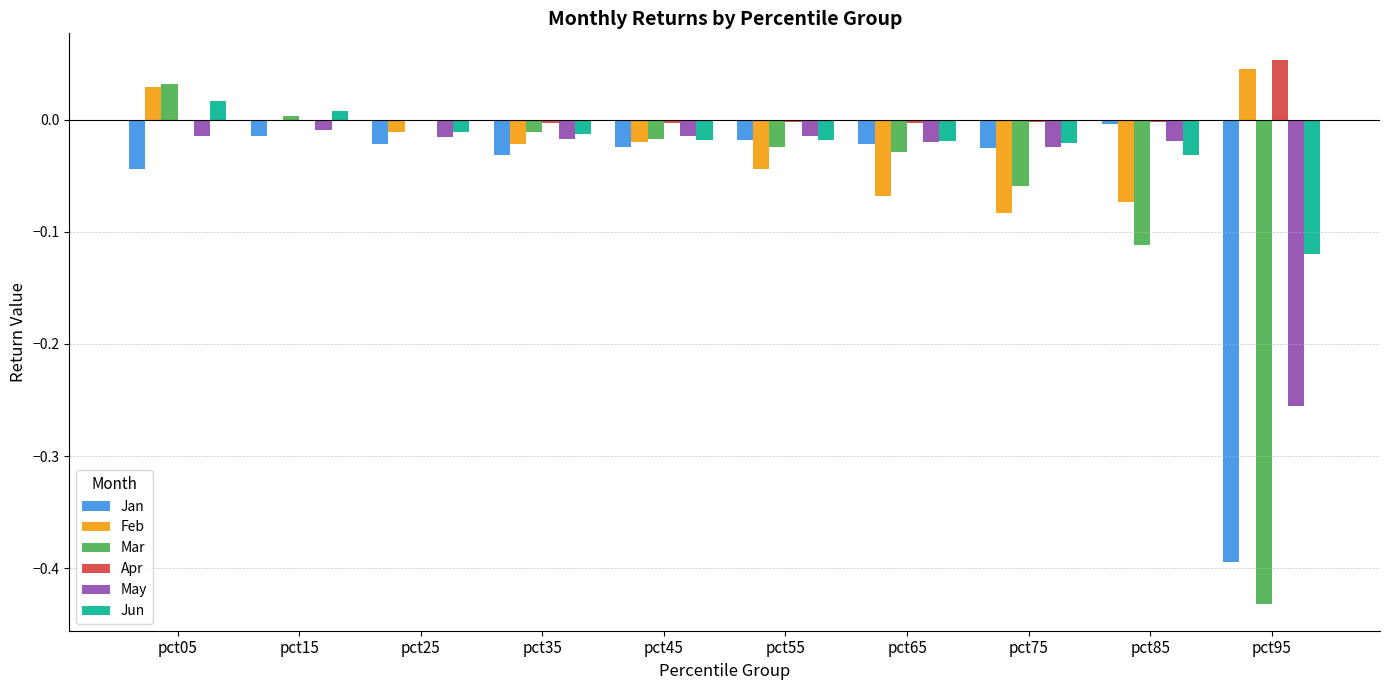

Between pct15 and pct85, which series saw the biggest shift?

Mar